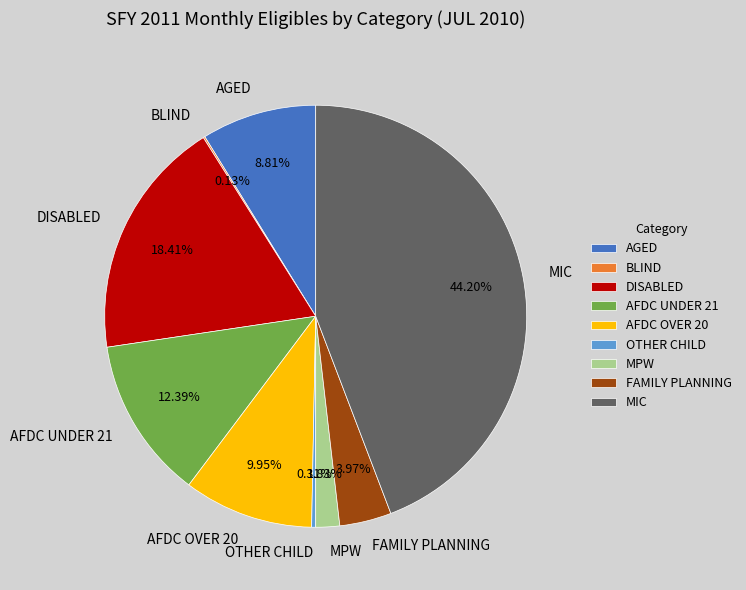

What is the largest slice in the pie chart?

MIC